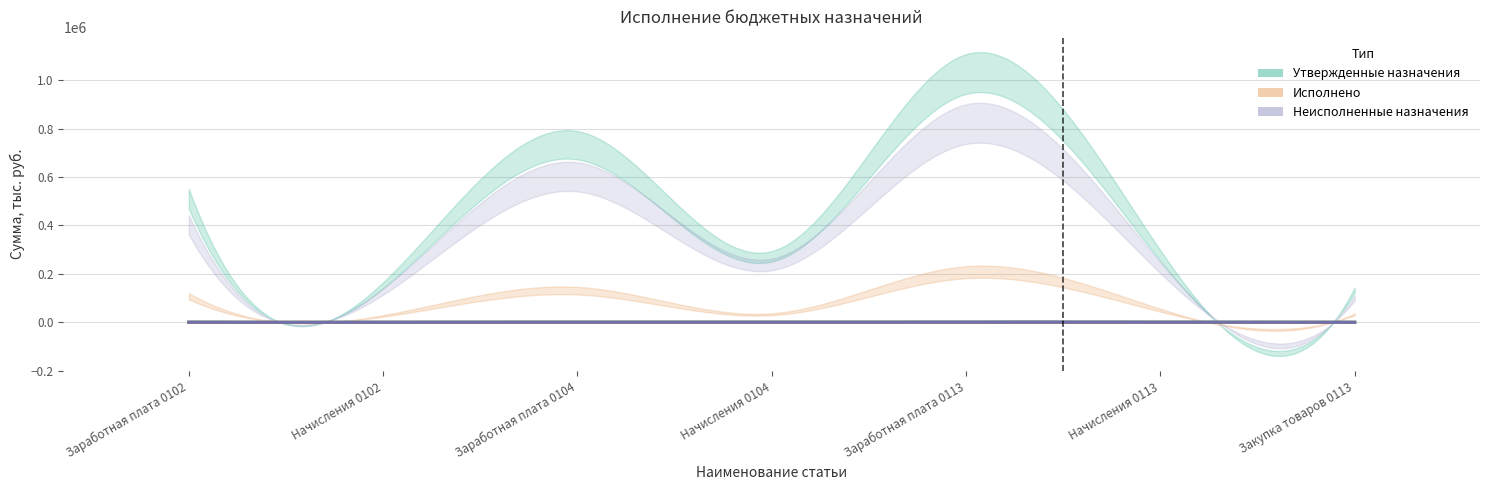

The value of Неисполненные назначения at Заработная плата 0102 is 402.4. True or false?

True